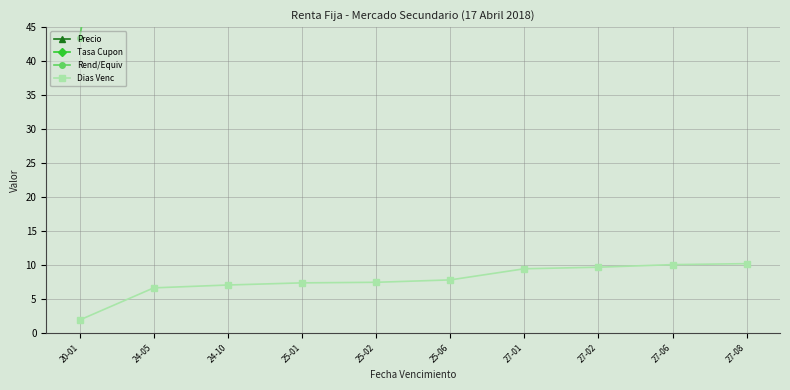

At how many categories does at least one series exceed 8?

10